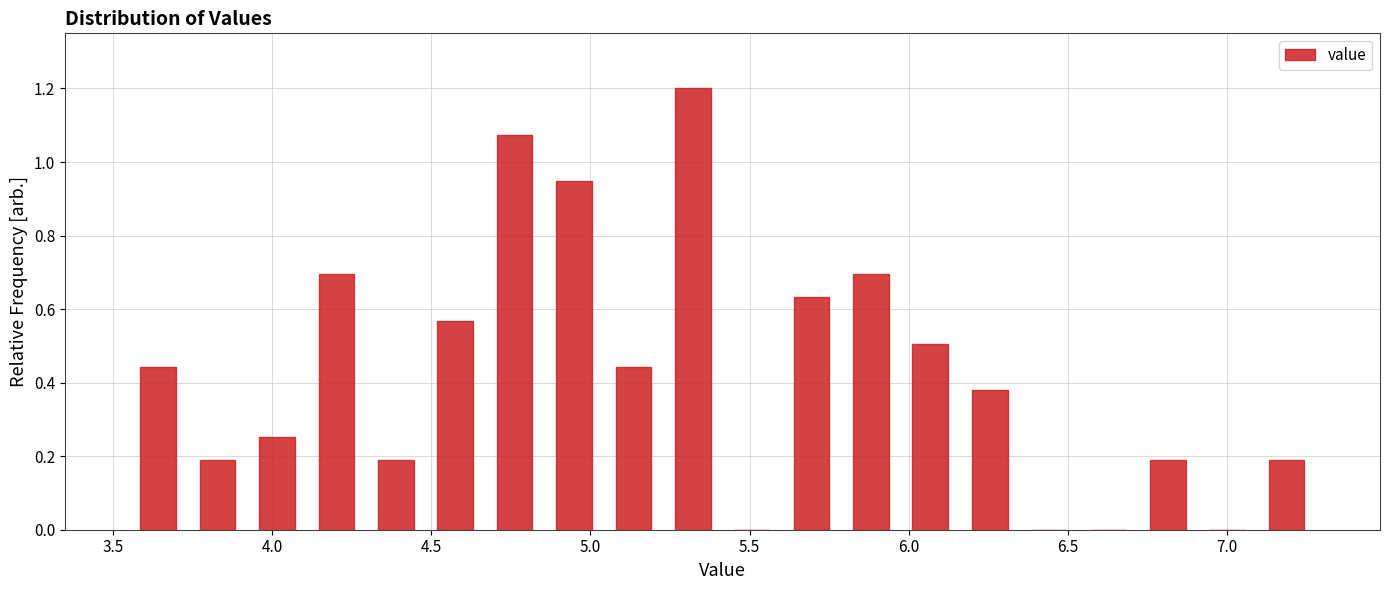

Read against the x-axis, roughly where is the centre of the tallest bar?

5.30